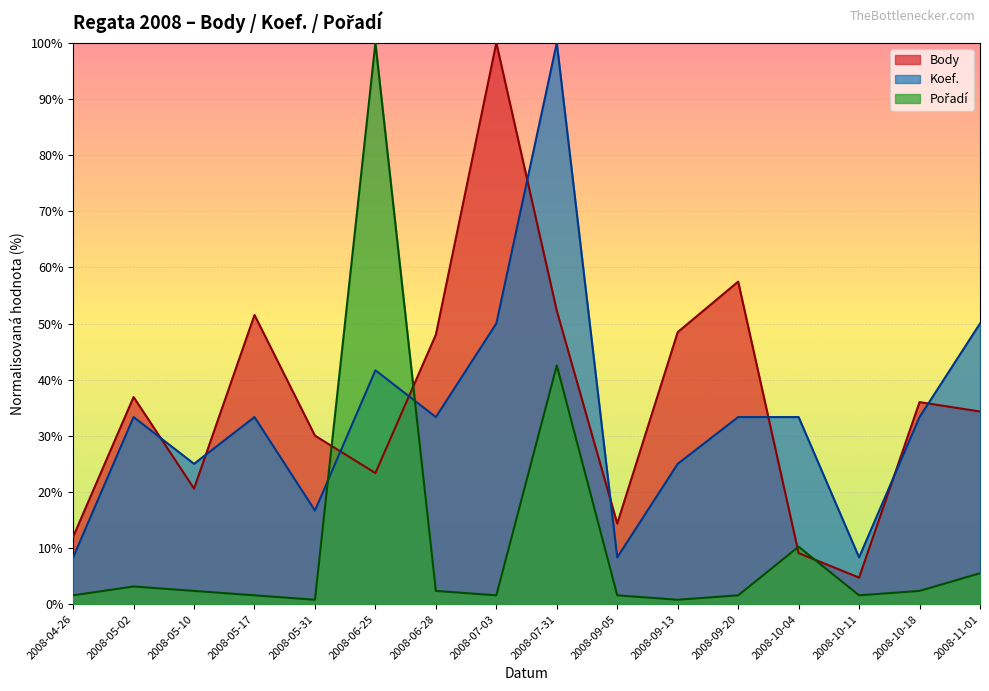

What position from the right is 2008-11-01?

1